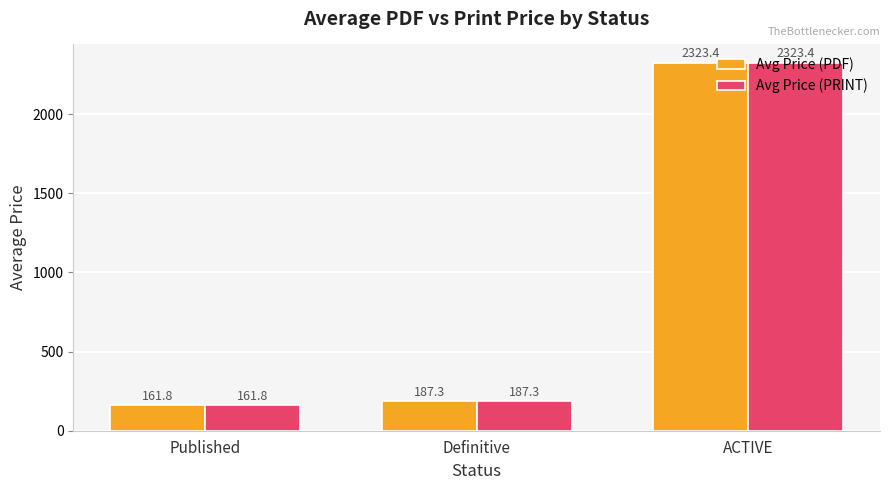

How many groups of bars are there?

3